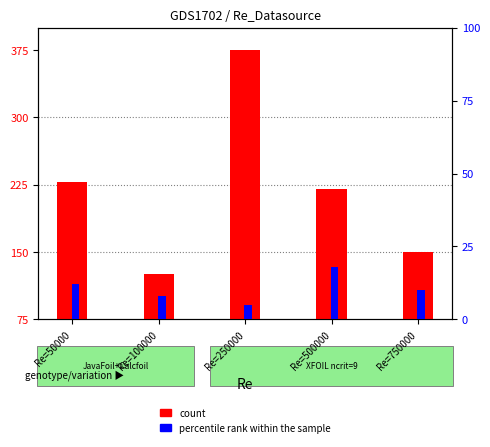

Which category has the highest value in the count series?

Re=250000